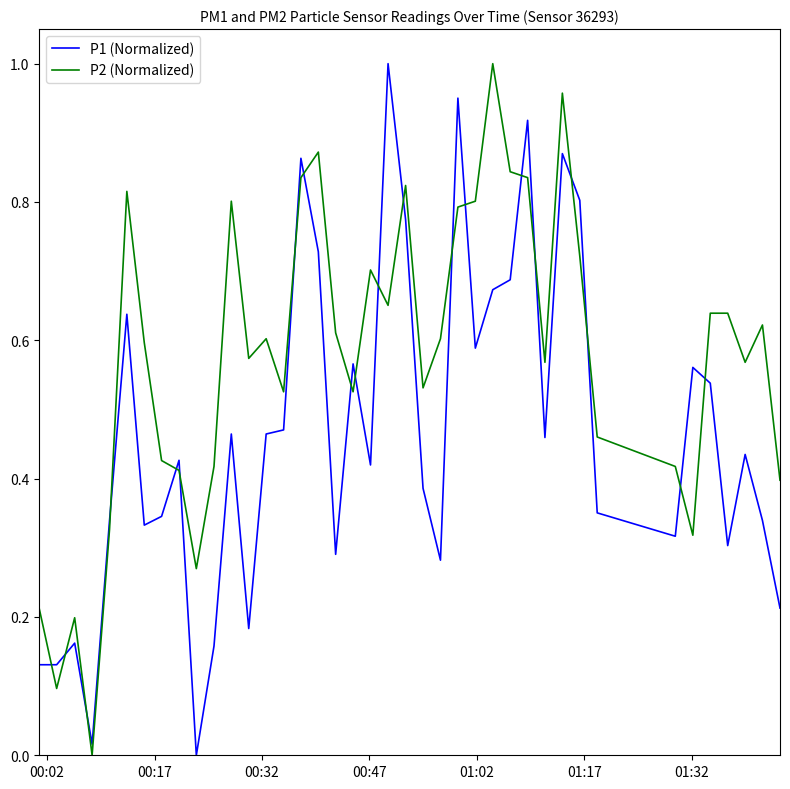

Which series has the largest total across all categories?

P2 (Normalized)